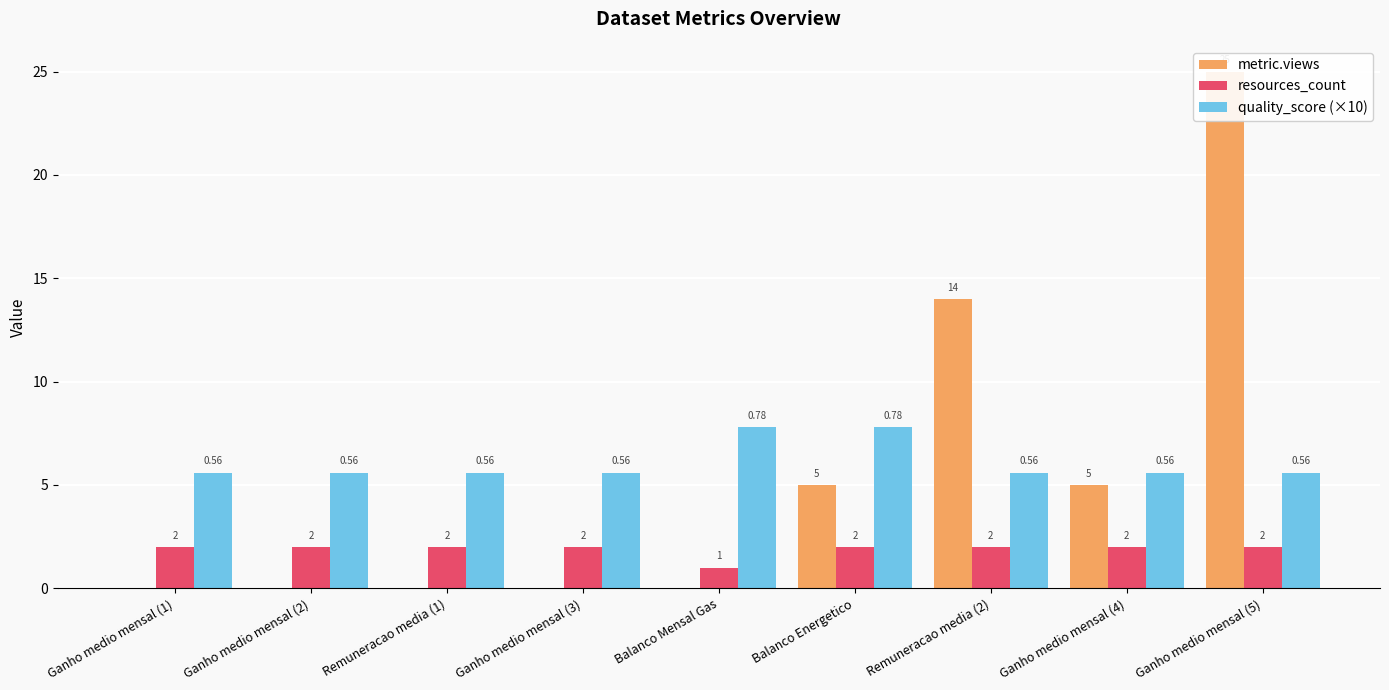

Rank the categories by metric.views value from highest to lowest.

Ganho medio mensal (5), Remuneracao media (2), Balanco Energetico, Ganho medio mensal (4), Ganho medio mensal (1), Ganho medio mensal (2), Remuneracao media (1), Ganho medio mensal (3), Balanco Mensal Gas